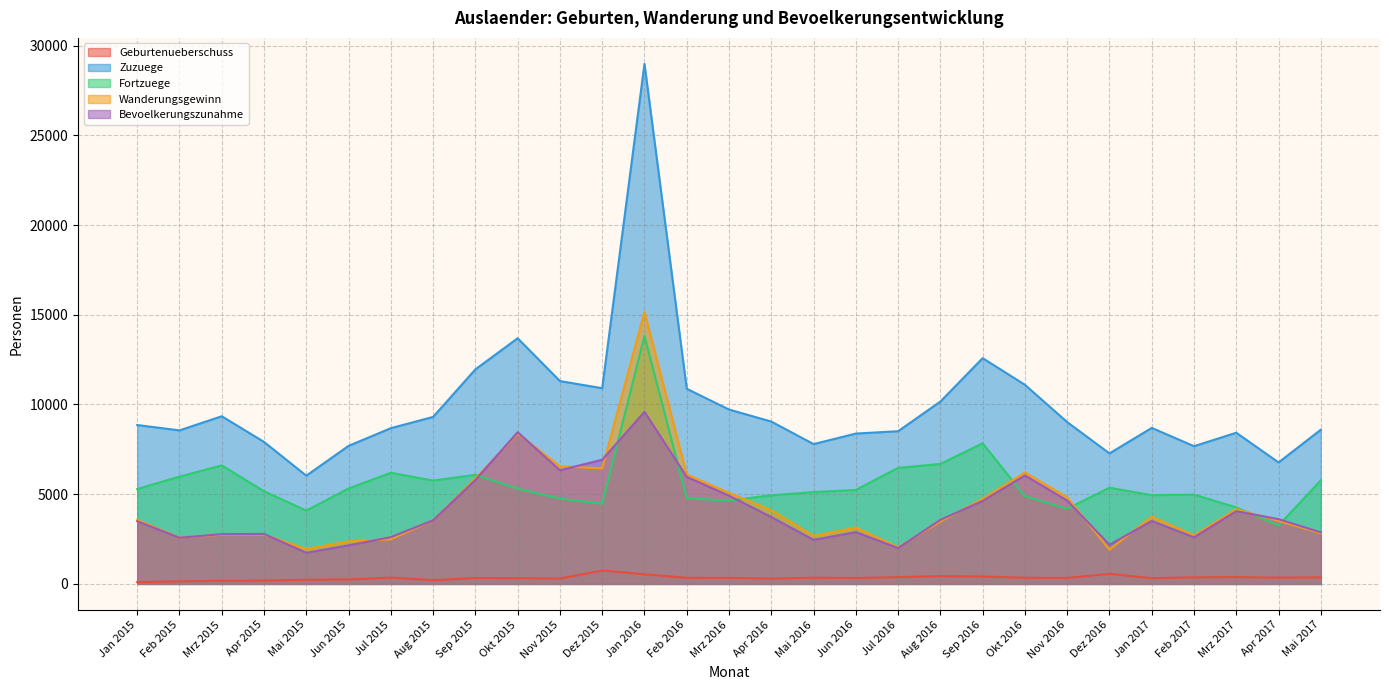

What is the label of the 18th point from the right?

Dez 2015